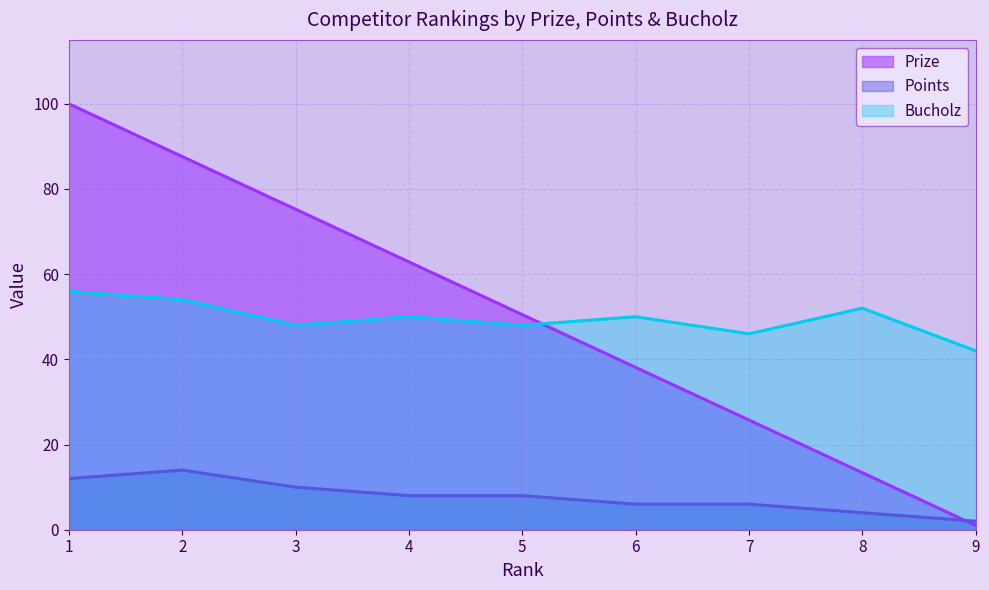

After their last crossing, which series has the higher values: Bucholz or Prize?

Bucholz